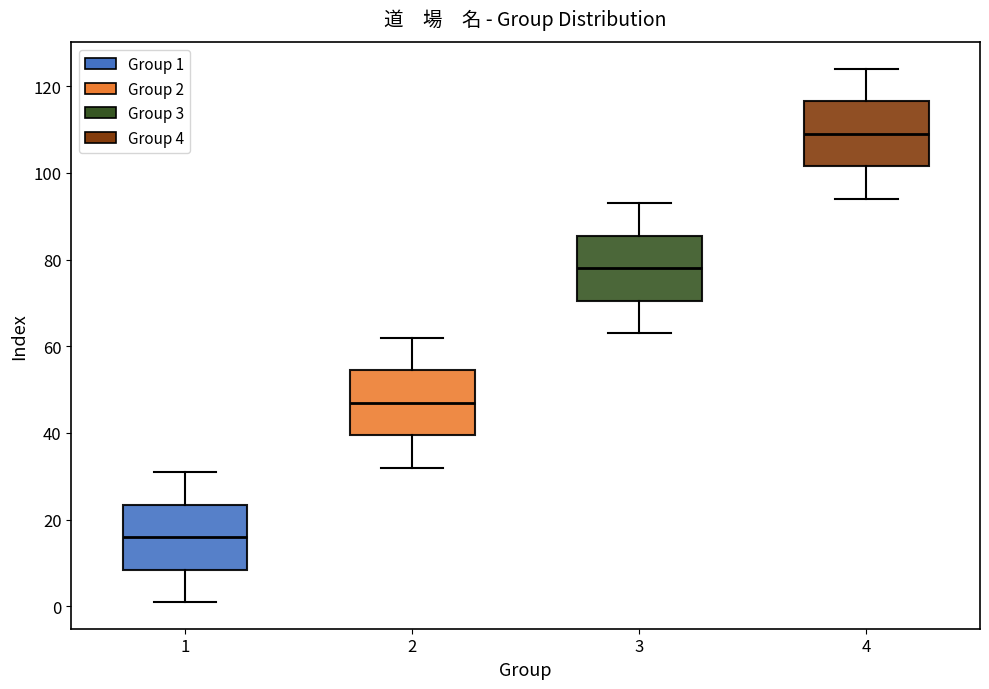

Reading left to right, transcribe this box plot: for each box, give where its median line is, the range the box spans, and where its two whiskers end, as read against the y-axis. The values are not printed on the chart, so give them approximately, as read against the axis.

1: median 16, box 8 to 24, whiskers 2 to 32
2: median 48, box 40 to 54, whiskers 32 to 62
3: median 78, box 70 to 86, whiskers 64 to 94
4: median 110, box 102 to 116, whiskers 94 to 124